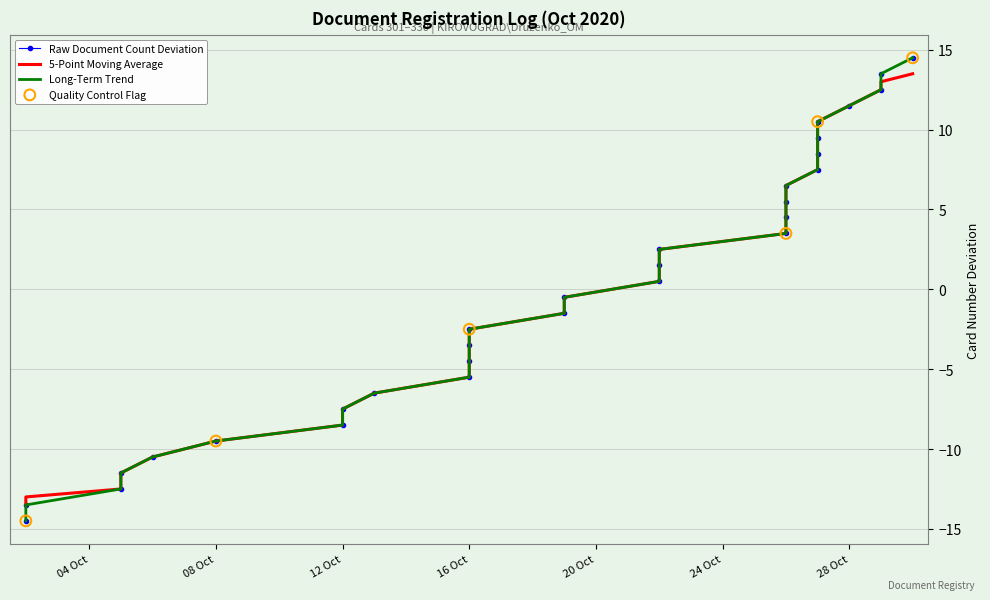

Between 22.10.2020 and 26.10.2020, which is larger?

26.10.2020